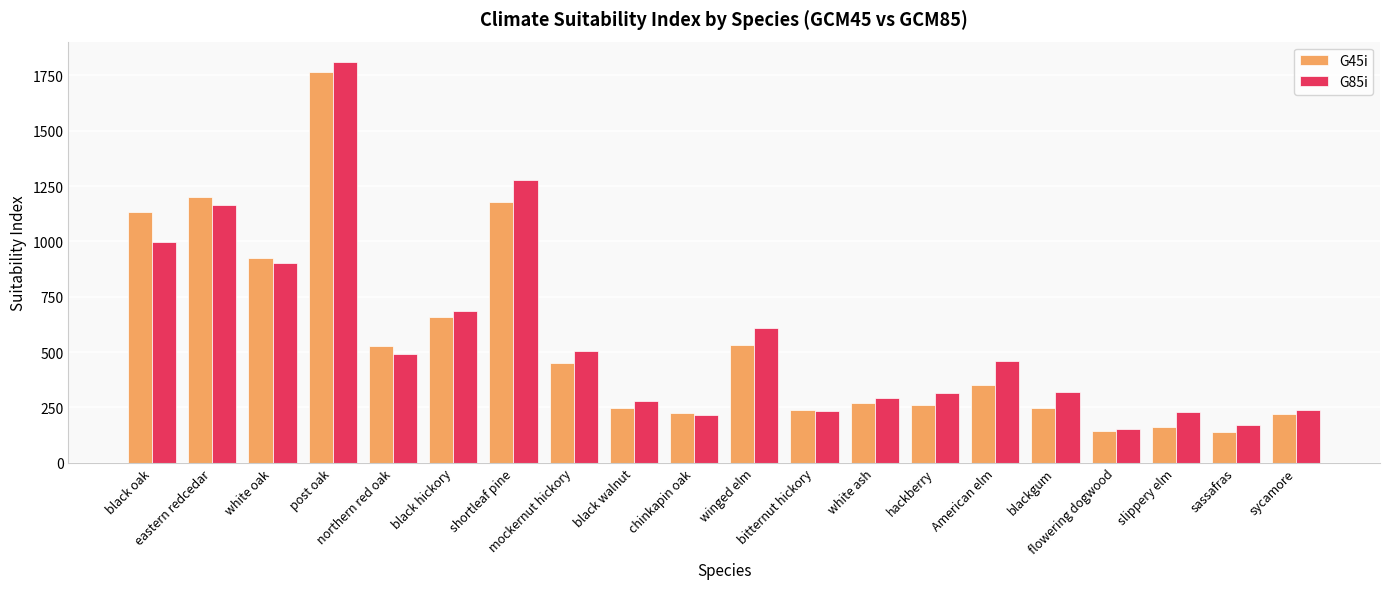

True or false: G45i has a value of 436.9 at black hickory.

False